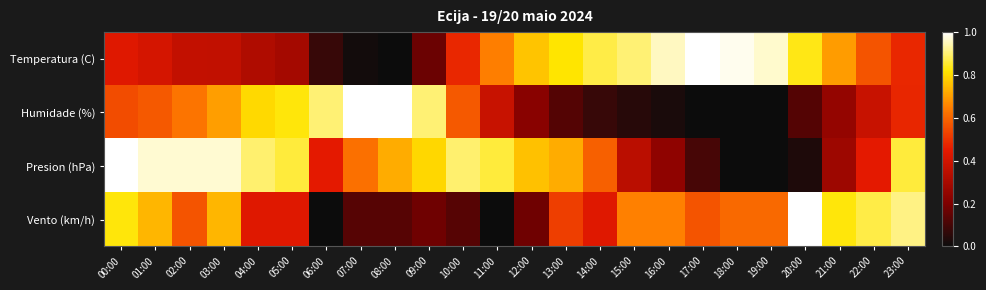

Rank the series by their maximum value, from highest to lowest.

Temperatura (C), Humidade (%), Presion (hPa), Vento (km/h)